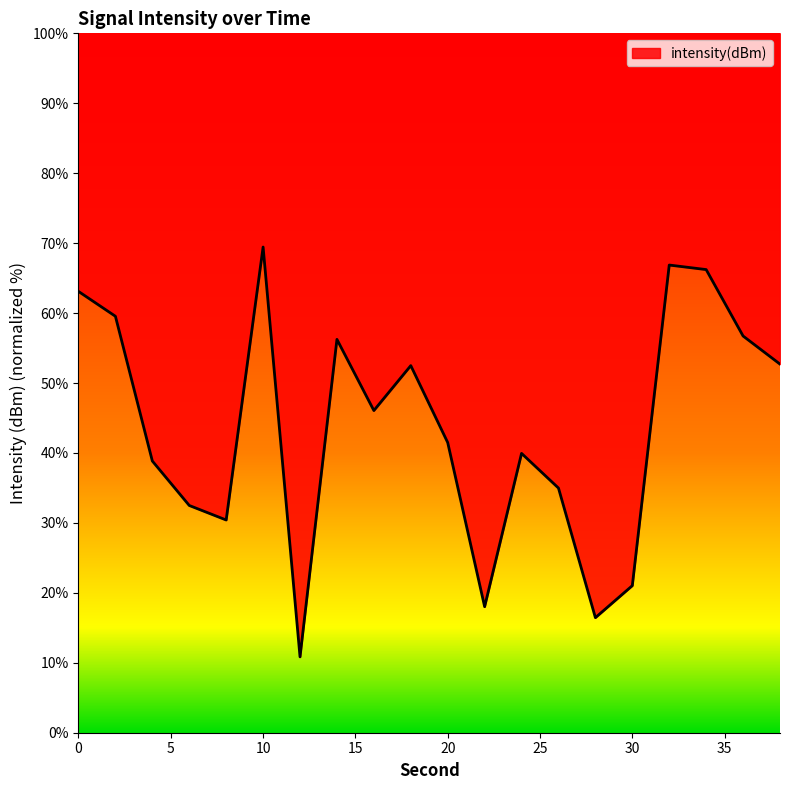

Reading left to right, transcribe all the data shown in this chart.

63.1	59.5	38.8	32.5	30.4	69.4	10.8	56.2	46.1	52.5	41.5	18.0	39.9	35.0	16.5	21.0	66.9	66.2	56.7	52.7